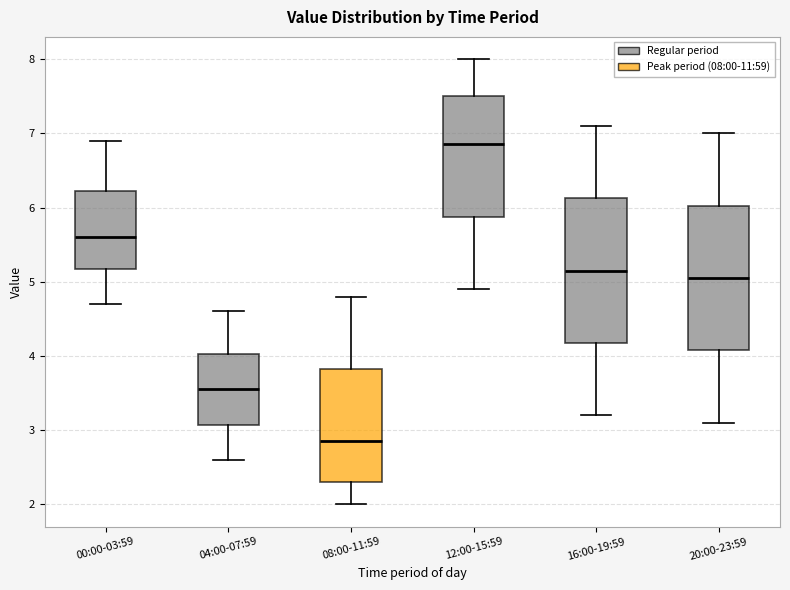

Which box's median line is the highest?

12:00-15:59